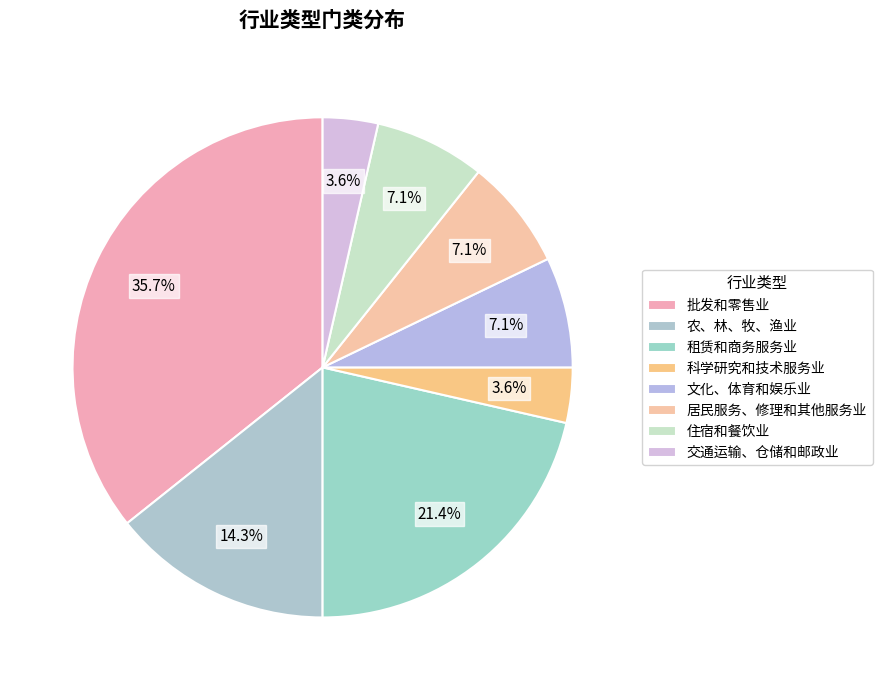

How many segments does this pie chart have?

8